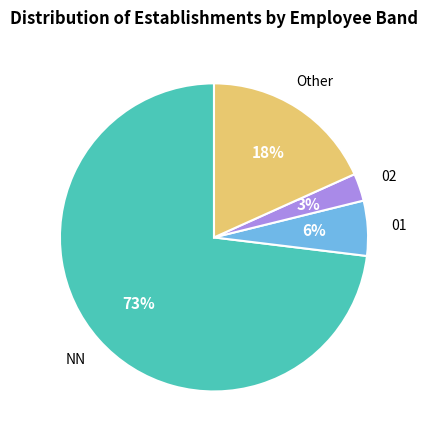

To the nearest percent, what is the difference between the largest and smallest slice percentages?

70%